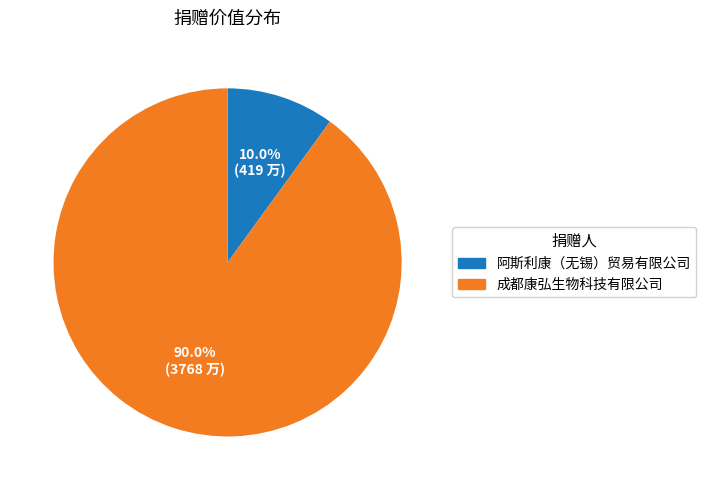

To the nearest percent, what portion does 成都康弘生物科技有限公司 represent?

90%